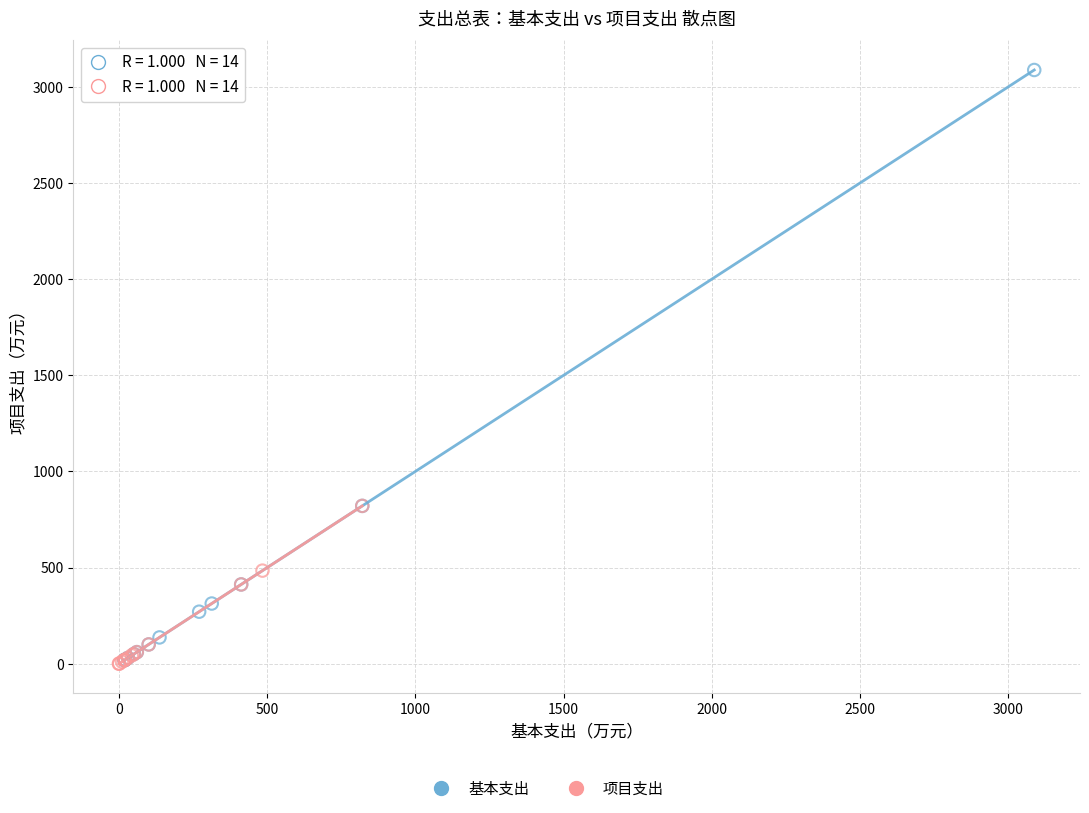

Which series contains the highest Y value?

基本支出